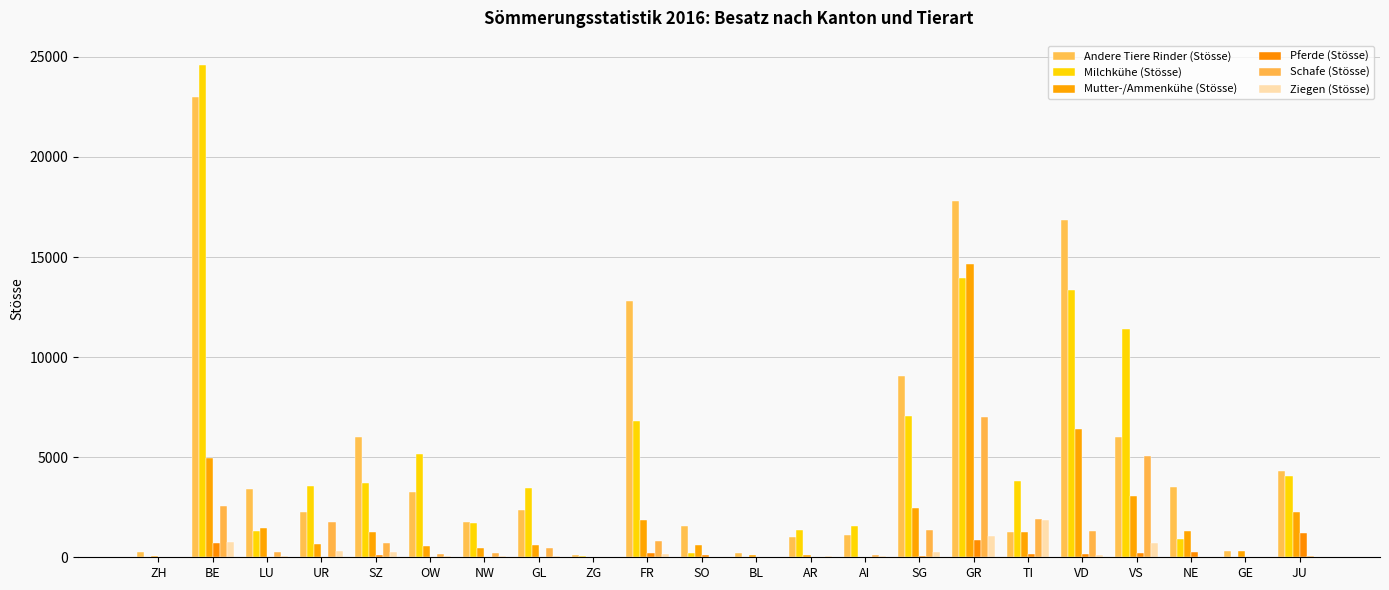

What are all the series names shown in the legend?

Andere Tiere Rinder (Stösse), Milchkühe (Stösse), Mutter-/Ammenkühe (Stösse), Pferde (Stösse), Schafe (Stösse), Ziegen (Stösse)